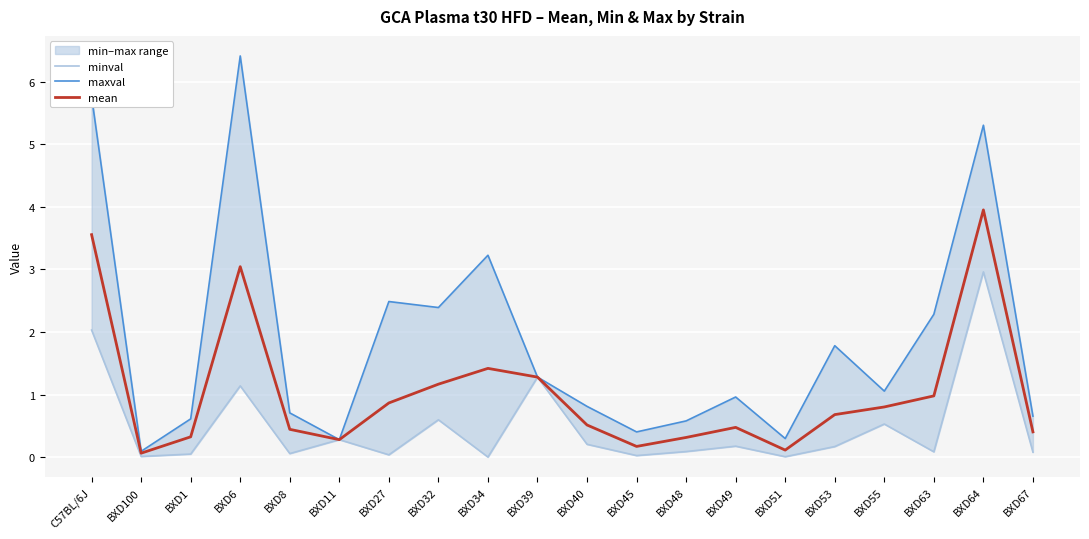

Between BXD27 and BXD32, which series saw the biggest shift?

minval